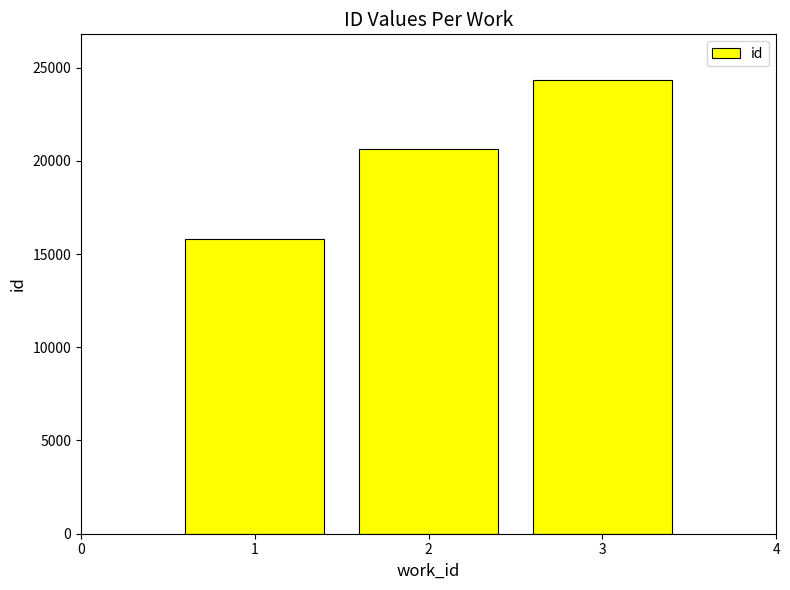

The value at 2 is 20618. True or false?

True